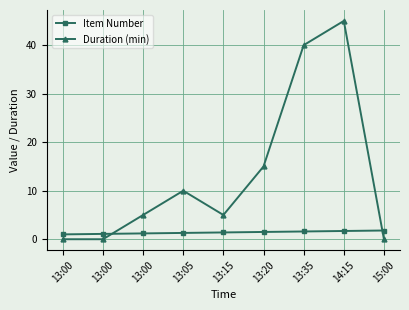

Reading left to right, extract all data points from this chart.

Item Number: 13:00=1.0	13:00=1.1	13:00=1.2	13:05=1.3	13:15=1.4	13:20=1.5	13:35=1.6	14:15=1.7	15:00=1.8
Duration (min): 13:00=0.0	13:00=0.0	13:00=5.0	13:05=10.0	13:15=5.0	13:20=15.0	13:35=40.0	14:15=45.0	15:00=0.0